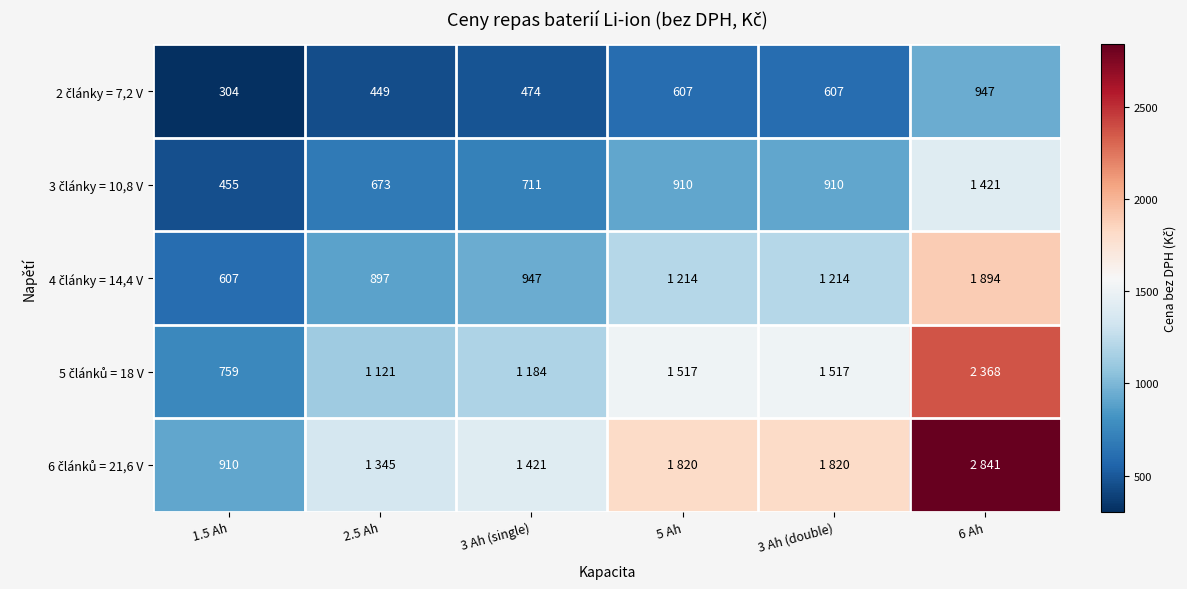

At which category is the sum across all series the highest?

6 Ah